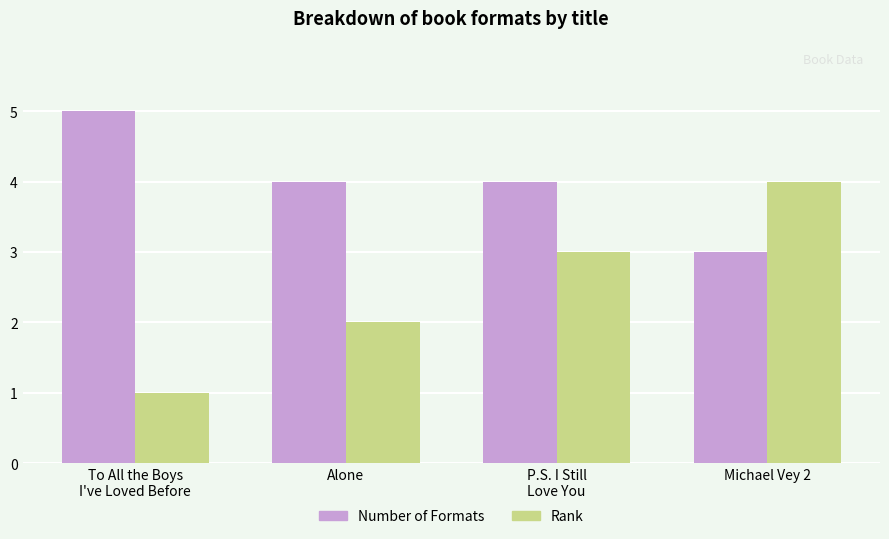

What is the smallest value displayed?

1